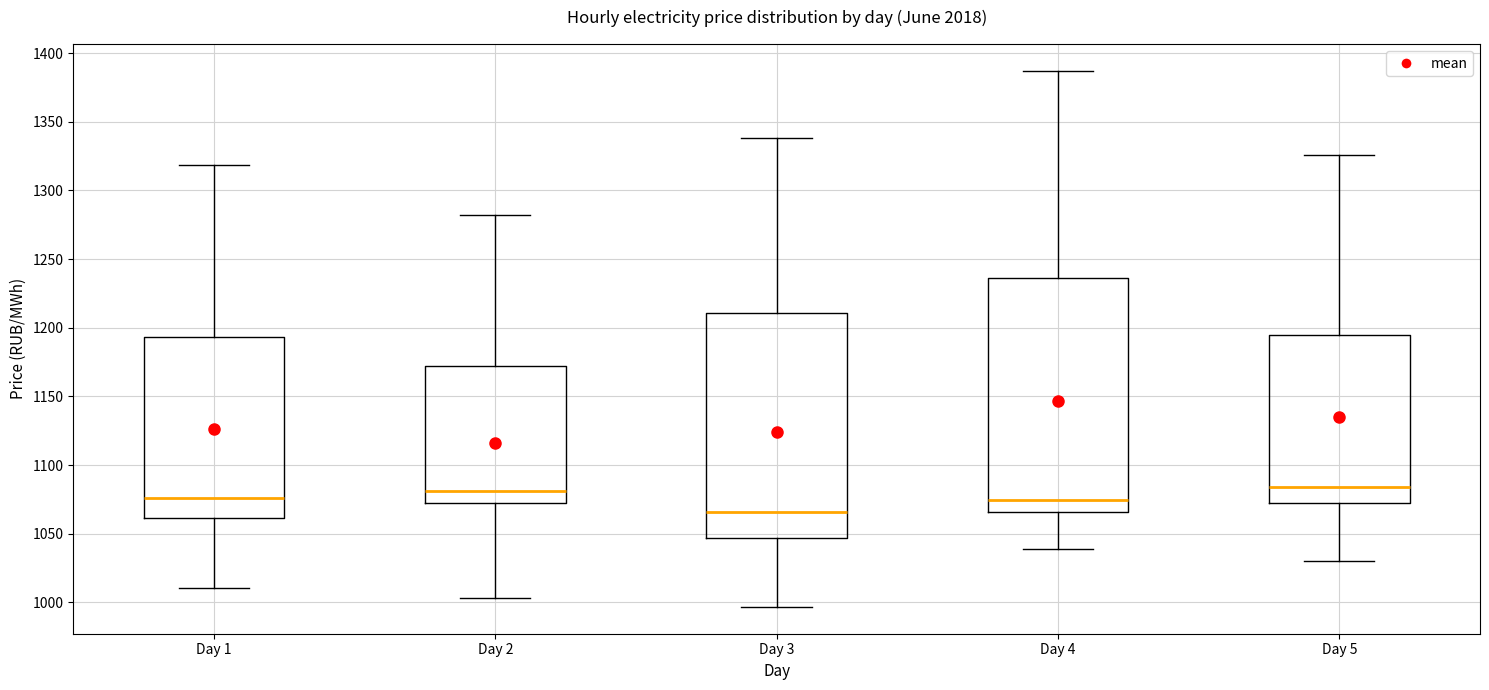

Where does the median line of the box for Day 1 sit on the y-axis? The values are not printed on the chart, so give them approximately, as read against the axis.

1075